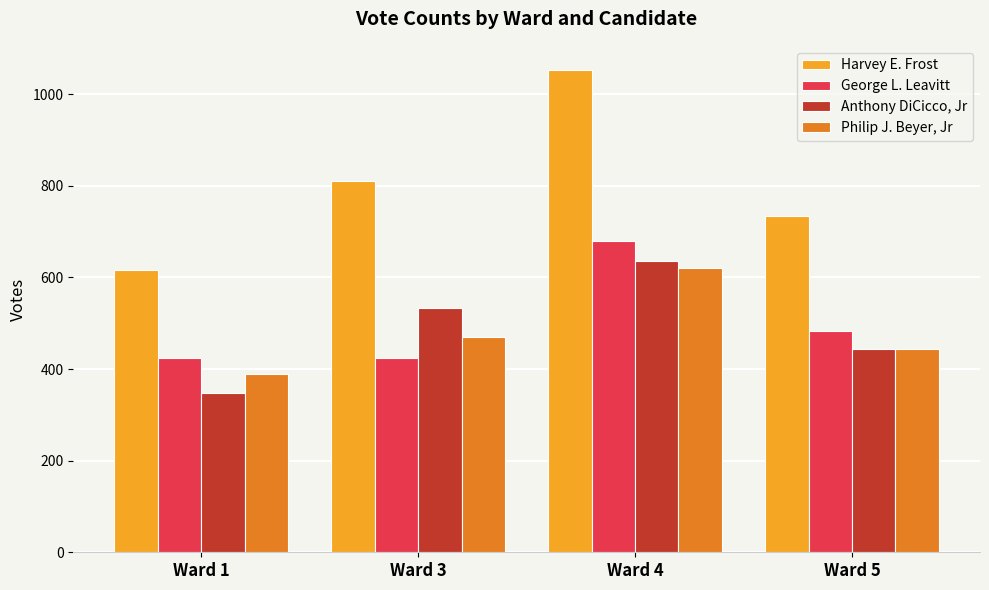

At which label does Anthony DiCicco, Jr reach its minimum?

Ward 1